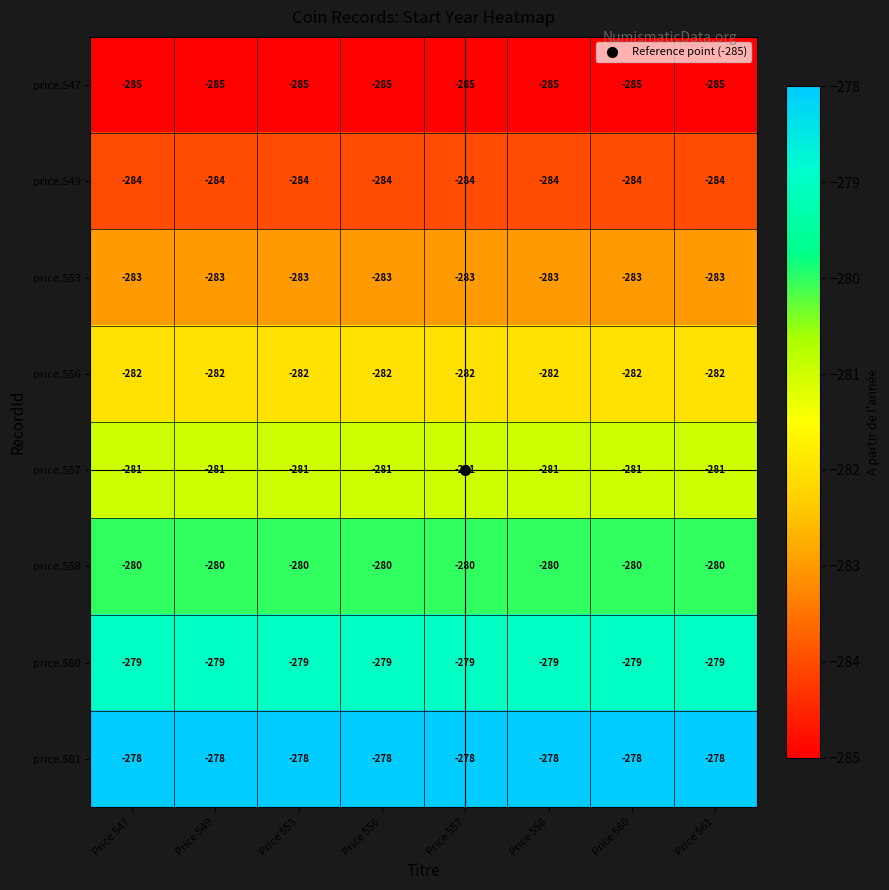

What is the sum of the price.556 values at Price 561 and Price 549?

-564